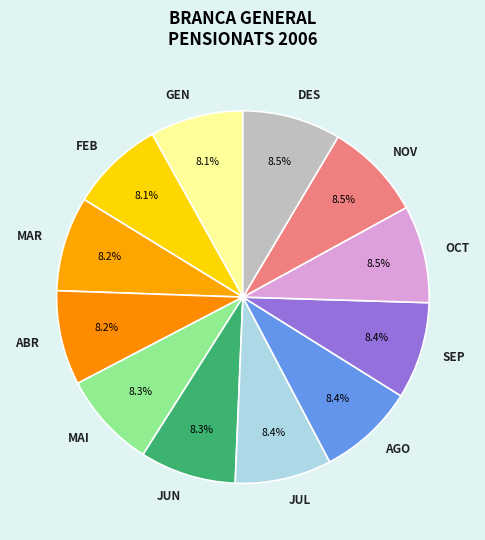

What is the ratio of the value at OCT to the value at NOV?

1.0